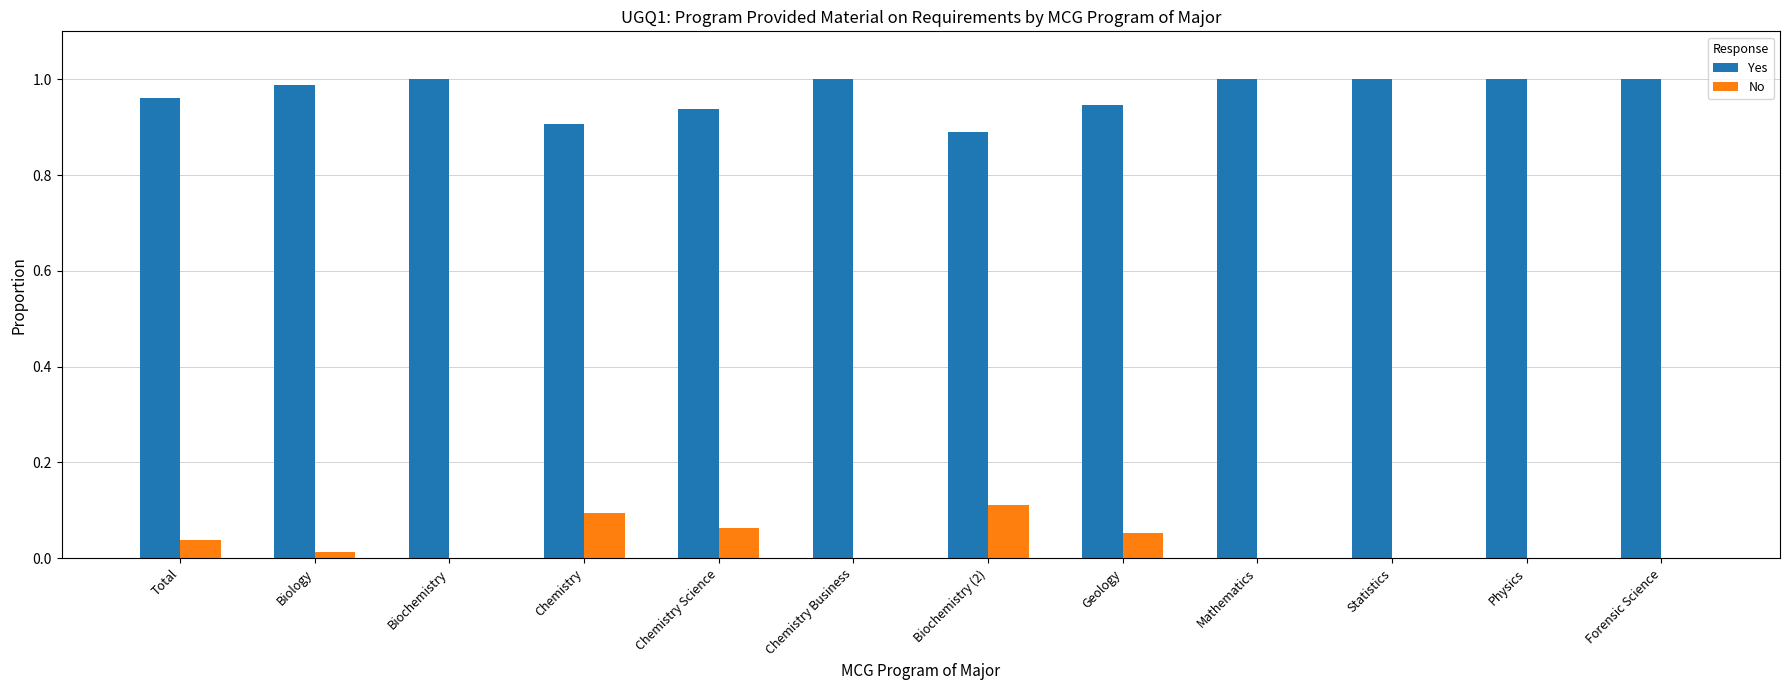

True or false: No has a value of 0.1 at Chemistry.

True